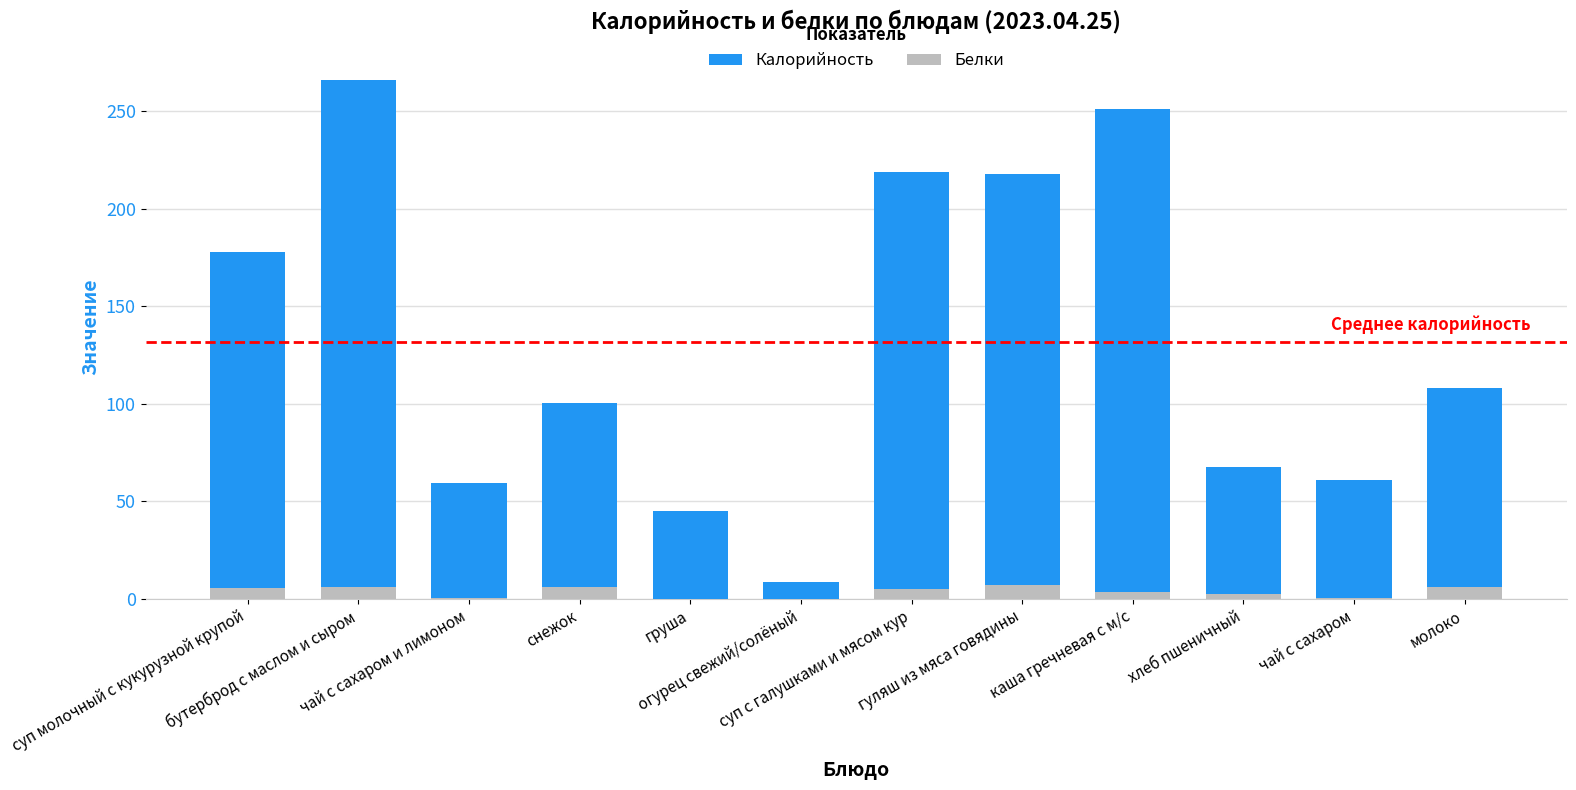

Rank the series by their maximum value, from highest to lowest.

Калорийность, Белки